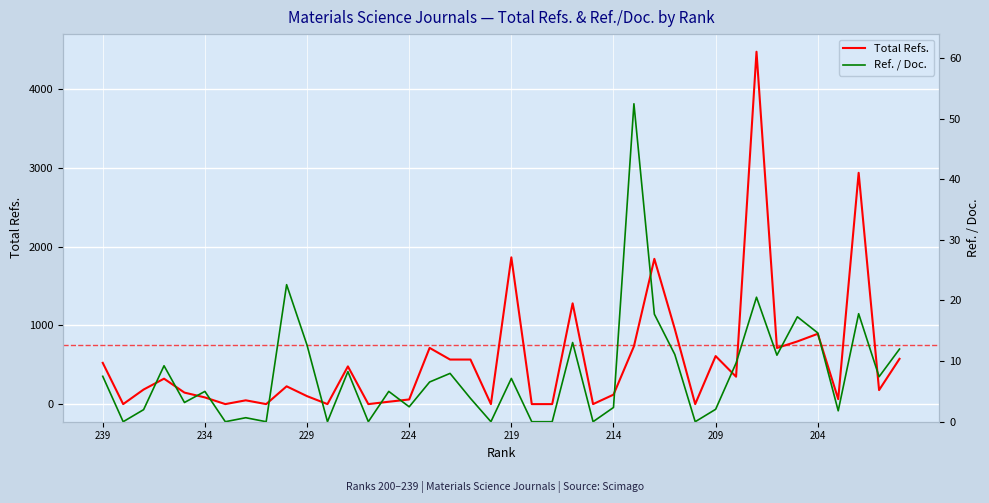

How many interior local peaks does the Total Refs. series have?

12